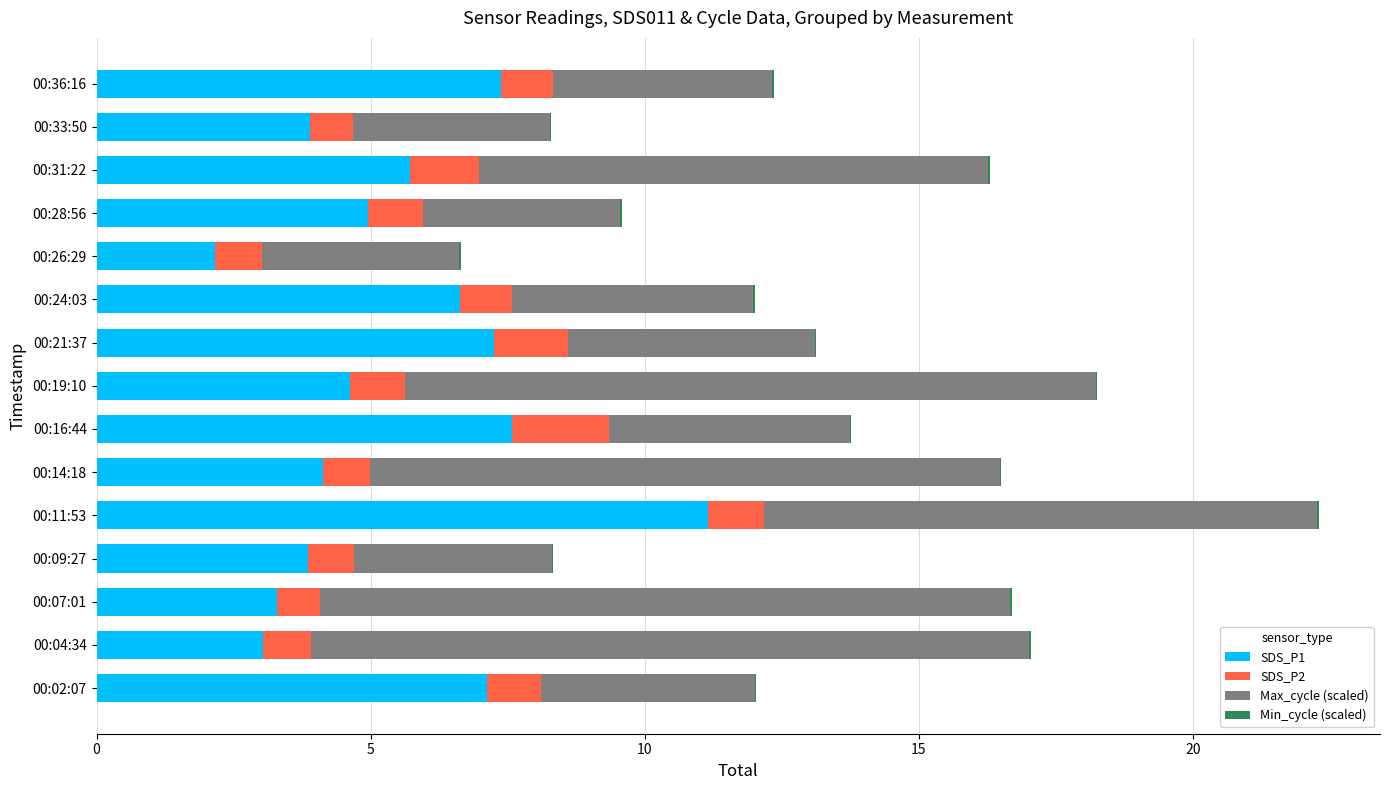

The value of SDS_P1 at 00:26:29 is 2.2. True or false?

True